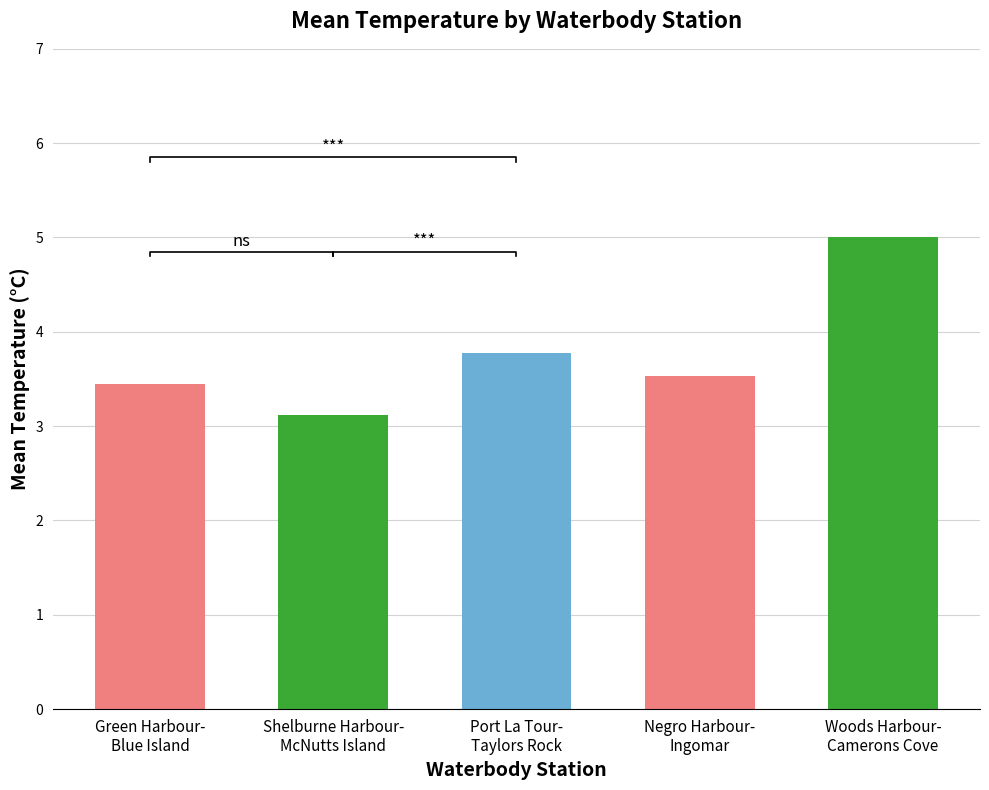

List the labels in order of value, largest first.

Woods Harbour-
Camerons Cove, Port La Tour-
Taylors Rock, Negro Harbour-
Ingomar, Green Harbour-
Blue Island, Shelburne Harbour-
McNutts Island